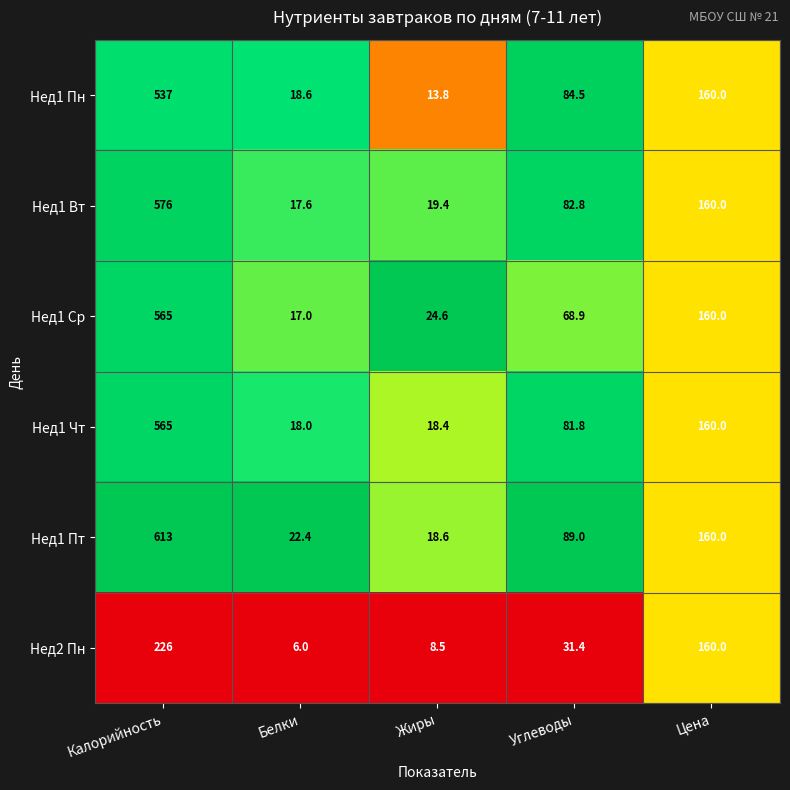

Reading left to right, list all the values displayed in this chart.

Нед1 Пн: Калорийность=537.0	Белки=18.6	Жиры=13.8	Углеводы=84.5	Цена=160.0
Нед1 Вт: Калорийность=576.0	Белки=17.6	Жиры=19.4	Углеводы=82.8	Цена=160.0
Нед1 Ср: Калорийность=565.0	Белки=17.0	Жиры=24.6	Углеводы=68.9	Цена=160.0
Нед1 Чт: Калорийность=565.0	Белки=18.0	Жиры=18.4	Углеводы=81.8	Цена=160.0
Нед1 Пт: Калорийность=613.0	Белки=22.4	Жиры=18.6	Углеводы=89.0	Цена=160.0
Нед2 Пн: Калорийность=226.0	Белки=6.0	Жиры=8.5	Углеводы=31.4	Цена=160.0